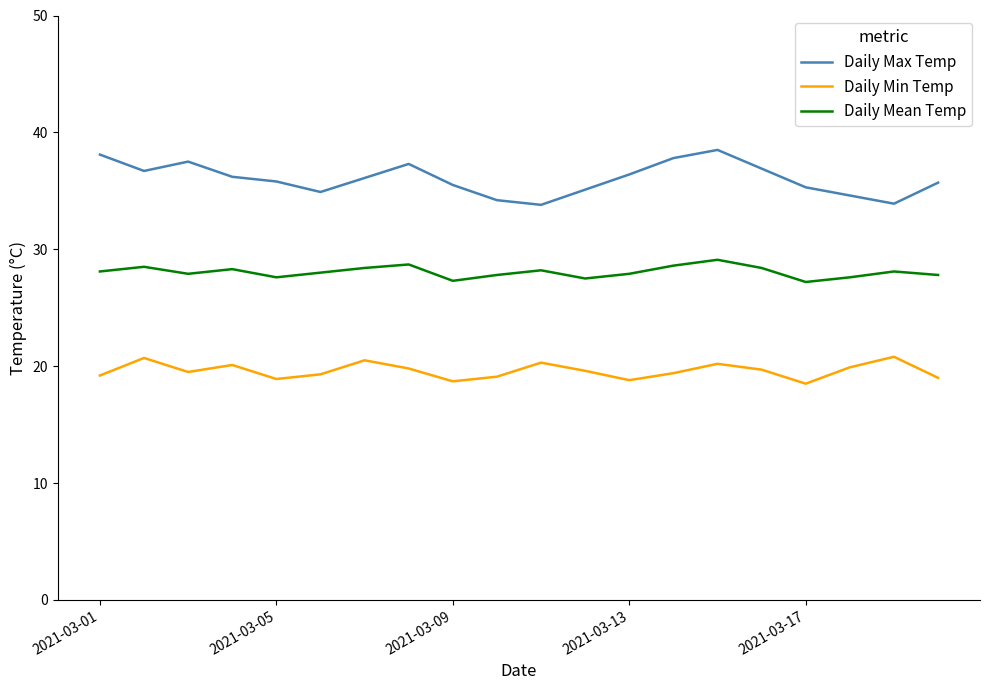

Rank the series by their maximum value, from lowest to highest.

Daily Min Temp, Daily Mean Temp, Daily Max Temp